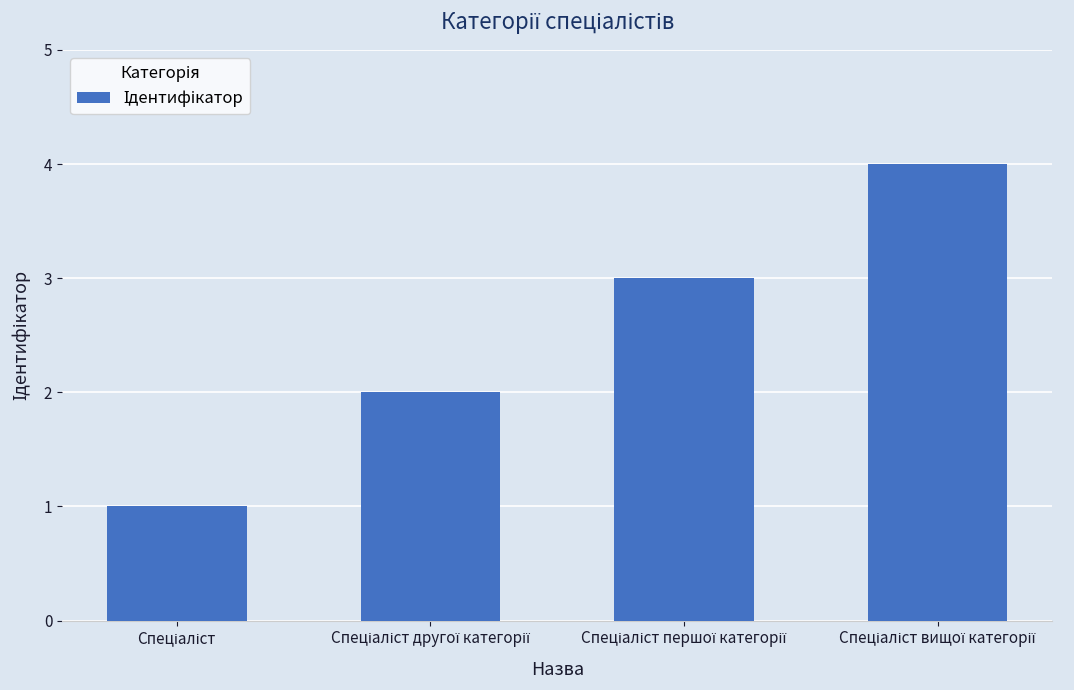

What is the difference between the maximum and minimum values?

3